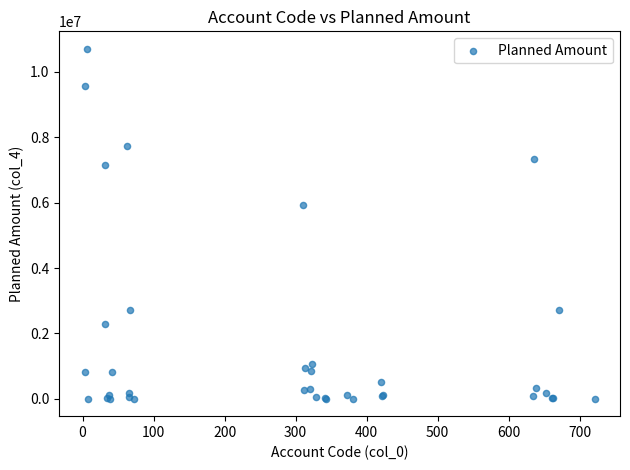

What Y value in the scatter plot is closest to 5354500?

5927000